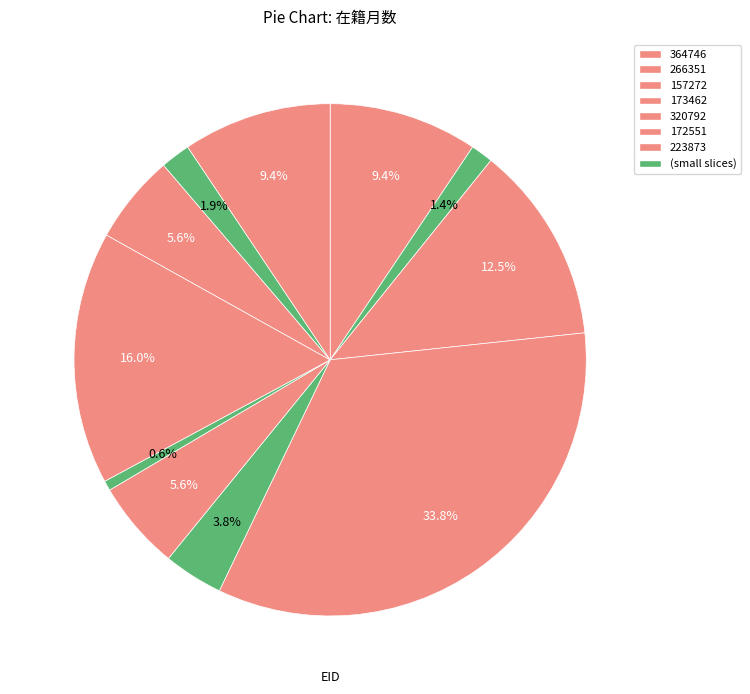

Does any single category account for the majority?

No